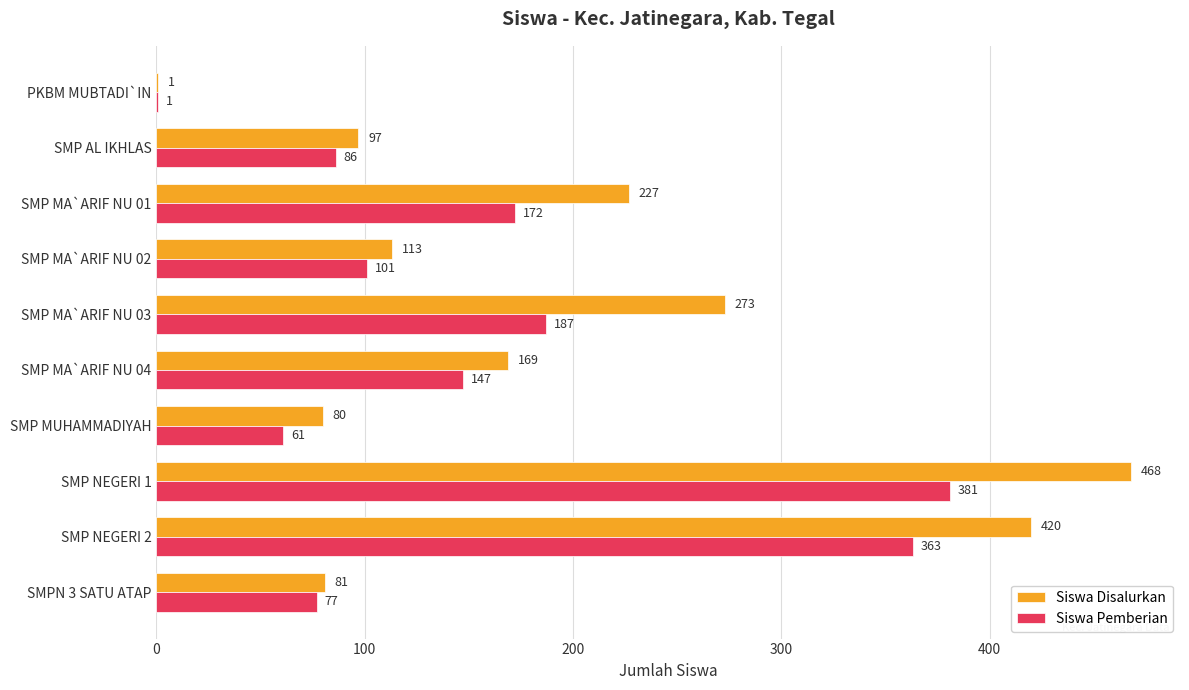

At which label is Siswa Pemberian closest to 191?

SMP MA`ARIF NU 03